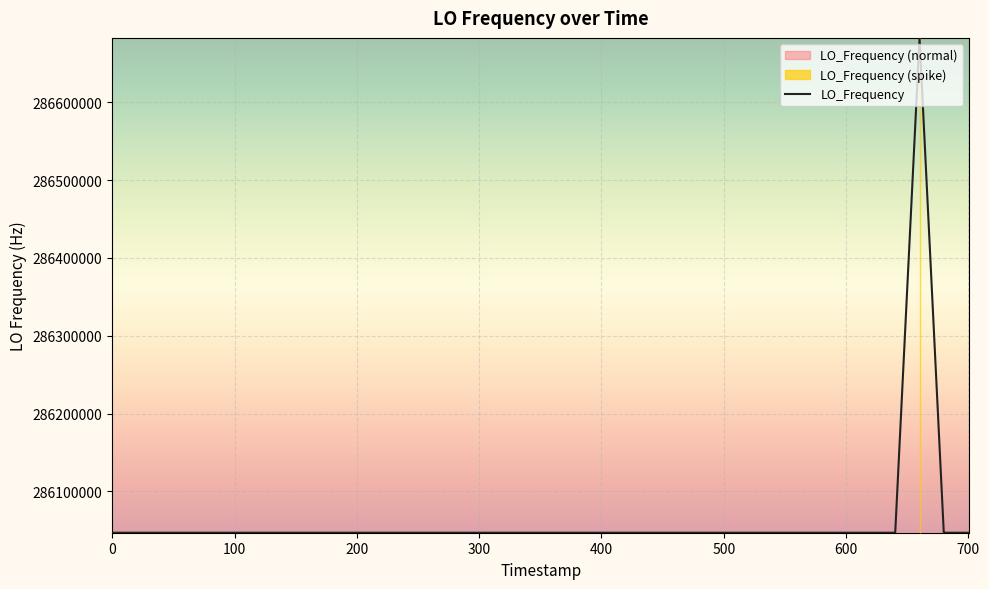

Is this an area chart (filled region under the line)?

No